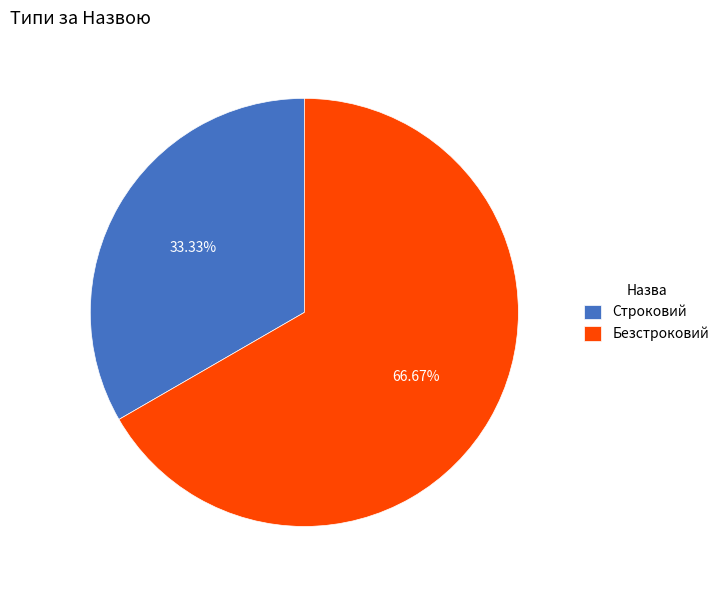

Which has a higher value, Безстроковий or Строковий?

Безстроковий